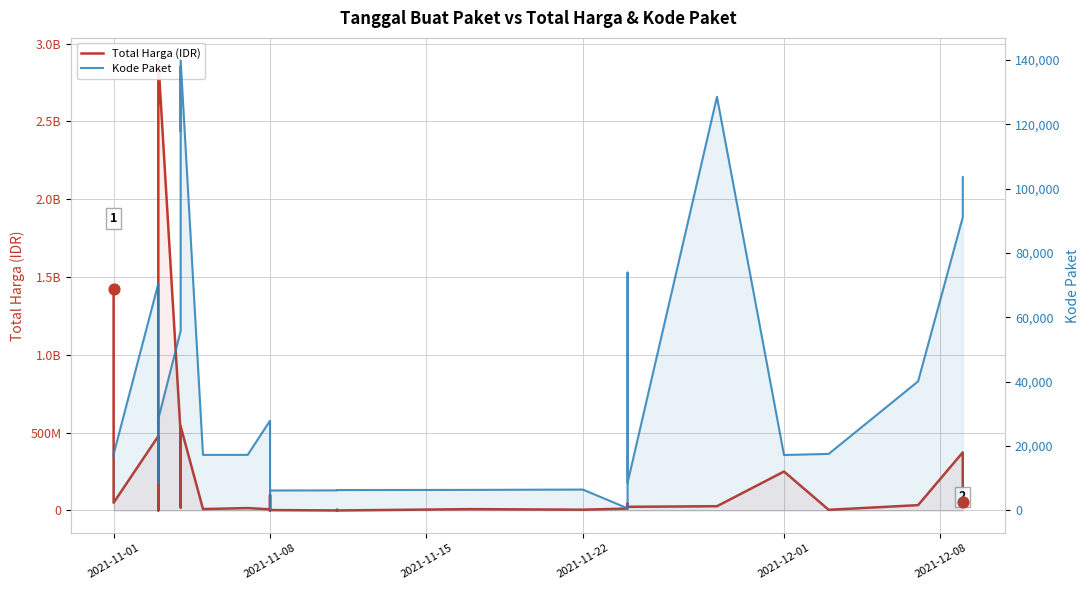

What is the total value across all series at 2021-12-01?

250367238